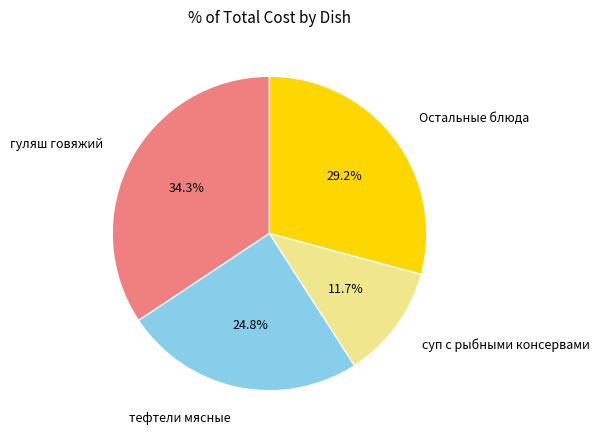

Is there a majority slice in this chart?

No